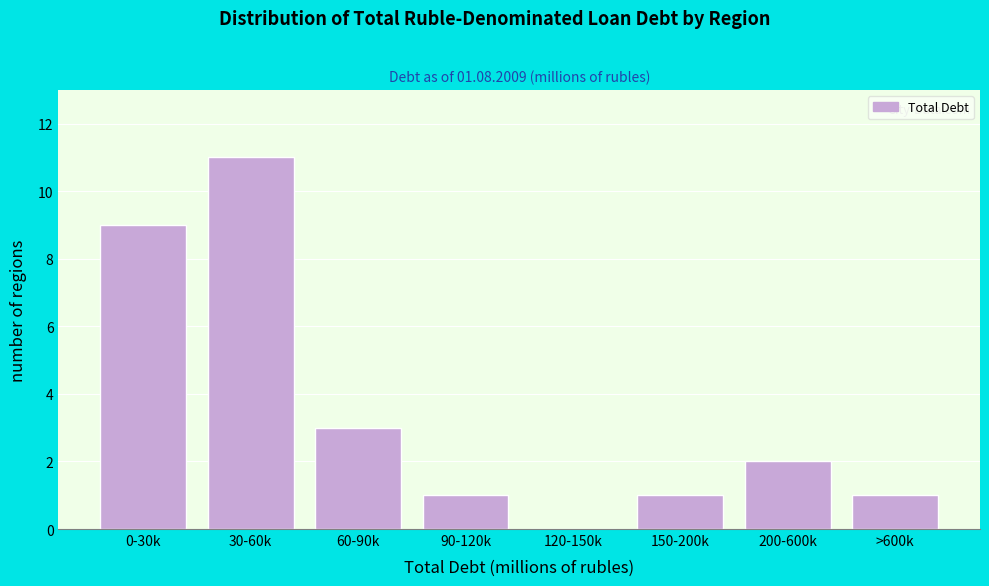

Reading right to left, transcribe all the data shown in this chart.

>600k=1	200-600k=2	150-200k=1	120-150k=0	90-120k=1	60-90k=3	30-60k=11	0-30k=9